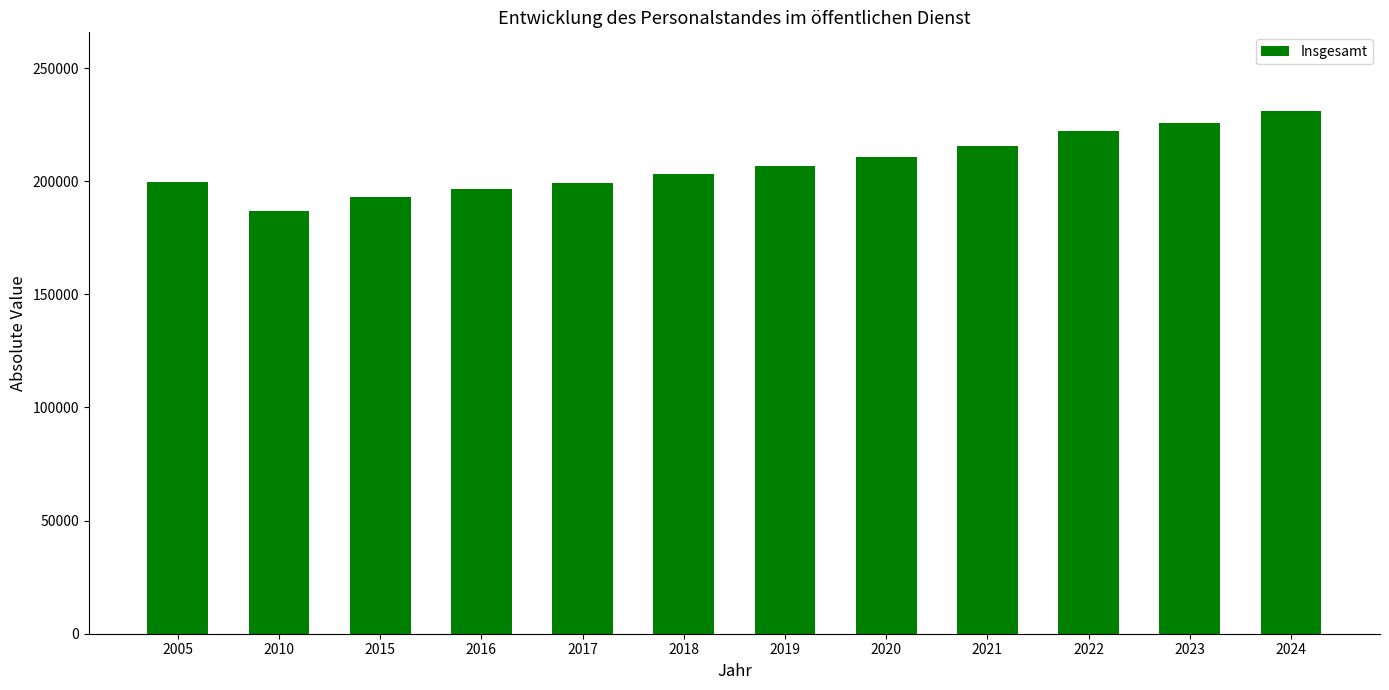

Which label corresponds to the largest value in the chart?

2024